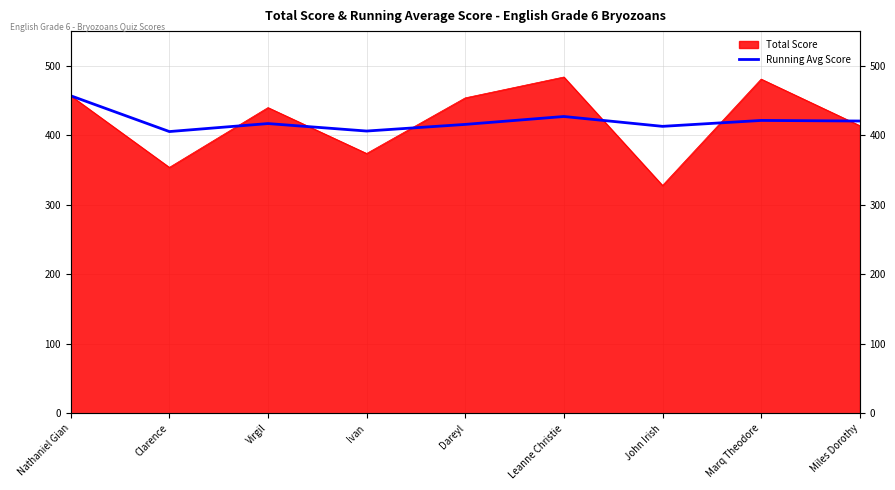

Where is the first local minimum?

Clarence